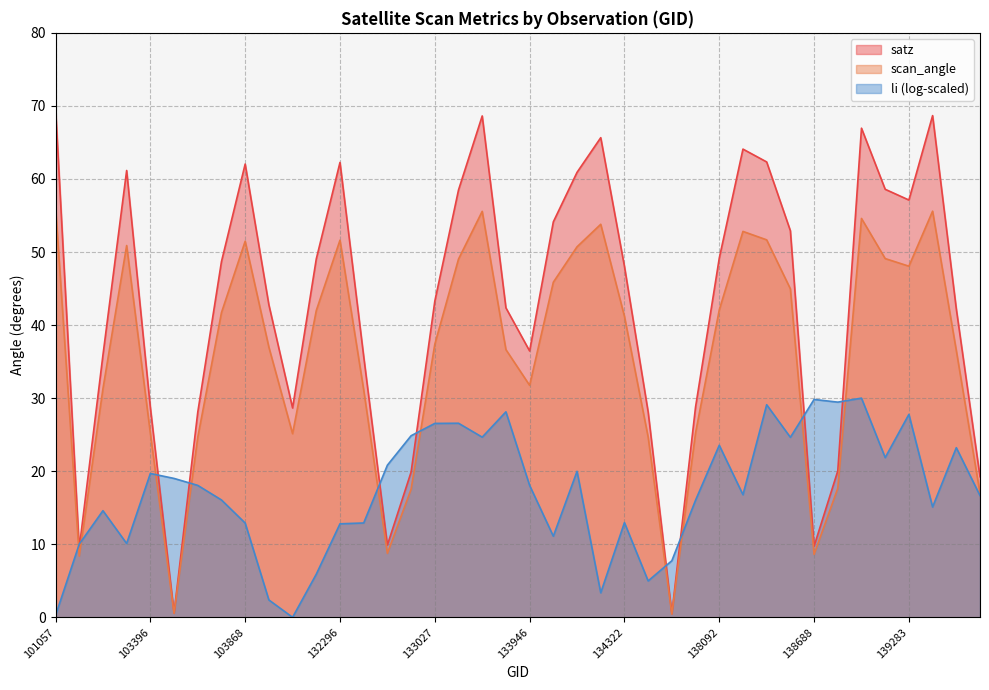

At which label is scan_angle closest to 28?

137903